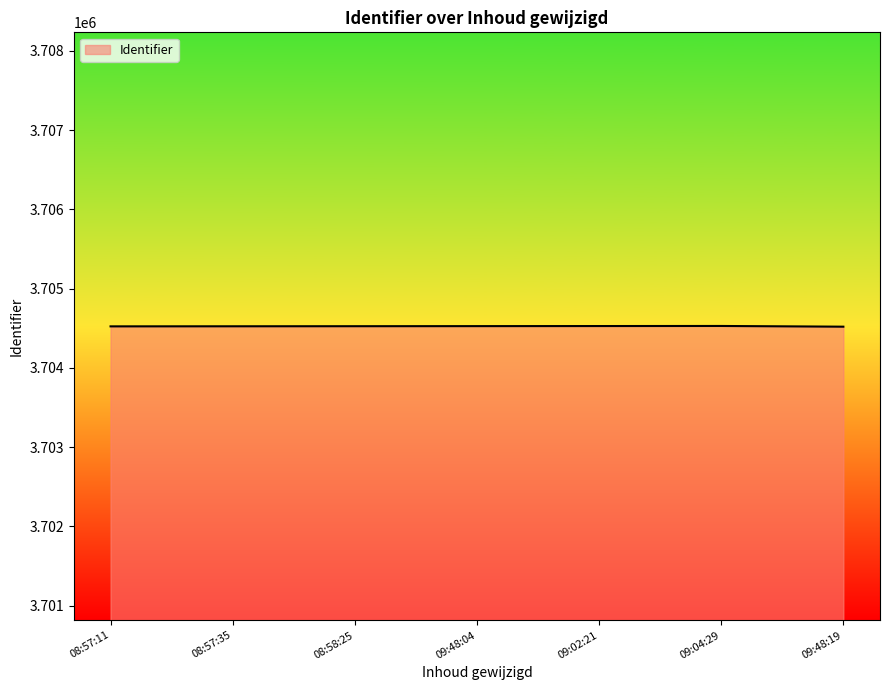

What is the ratio of the value at 09:02:21 to the value at 09:48:04?

1.0